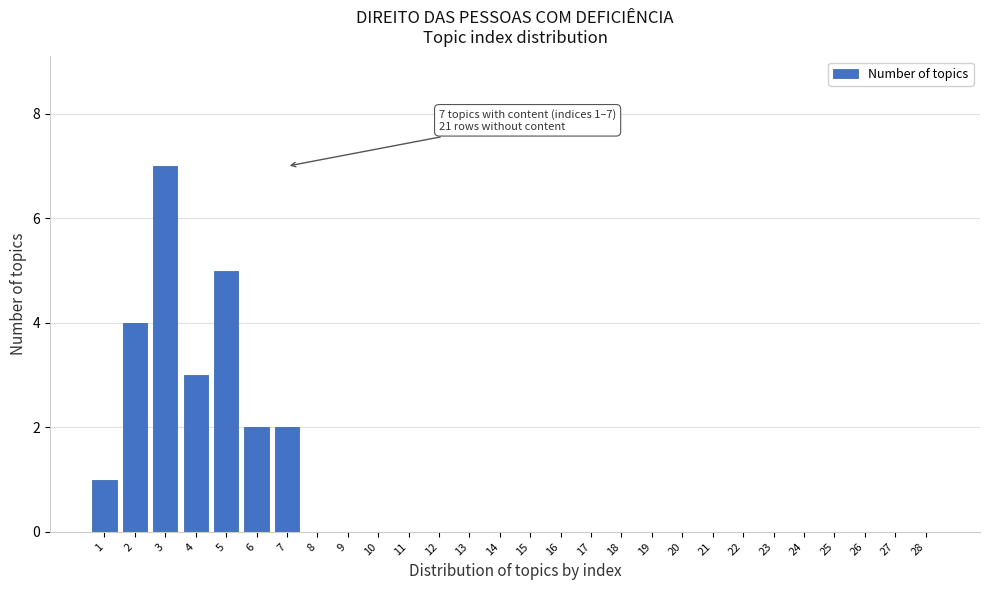

Reading right to left, list all the values displayed in this chart.

28=0	27=0	26=0	25=0	24=0	23=0	22=0	21=0	20=0	19=0	18=0	17=0	16=0	15=0	14=0	13=0	12=0	11=0	10=0	9=0	8=0	7=2	6=2	5=5	4=3	3=7	2=4	1=1